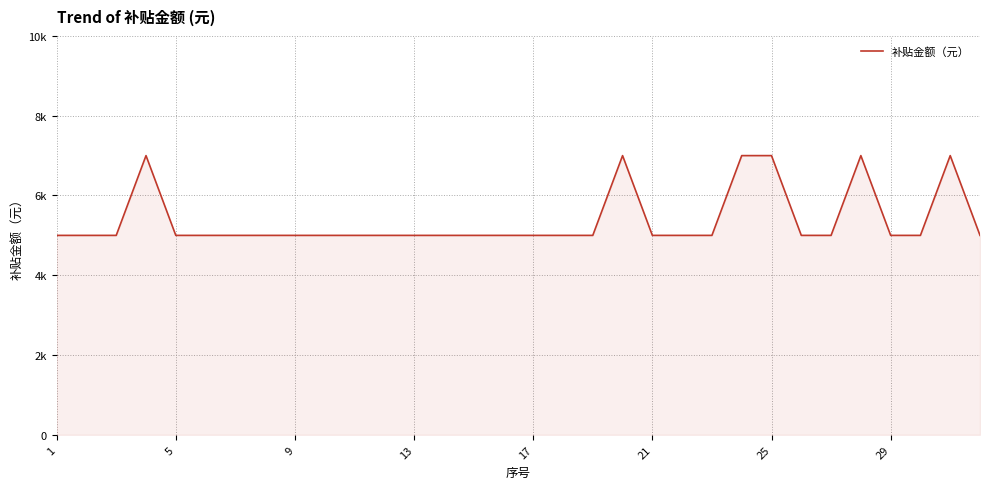

What is the average value?

5375